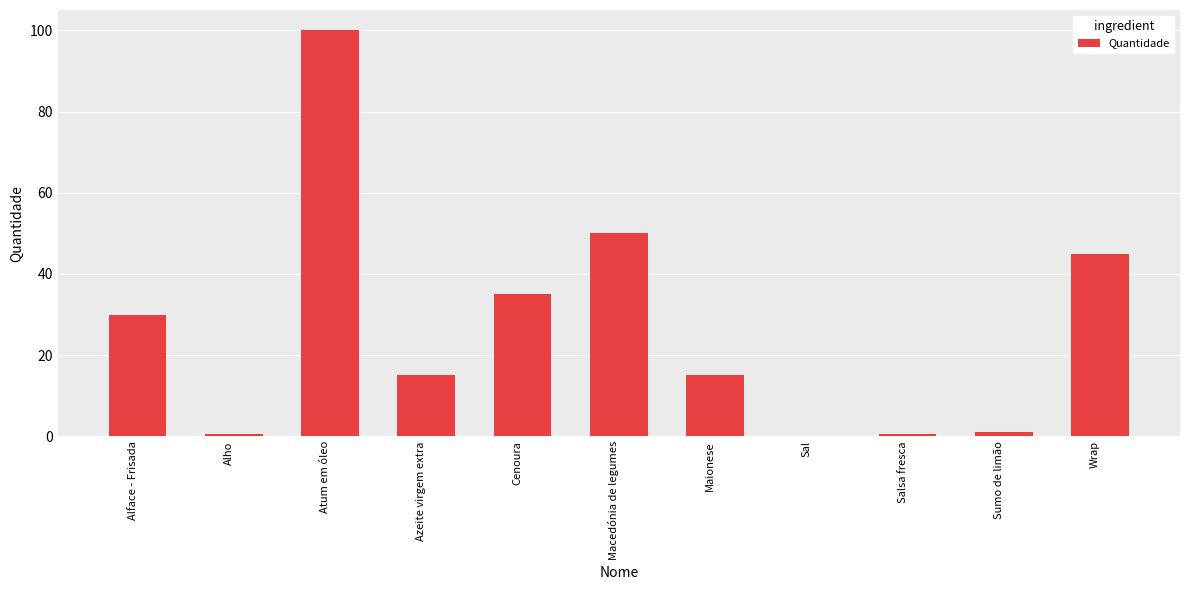

What value does the data have at Alface - Frisada?

30.0